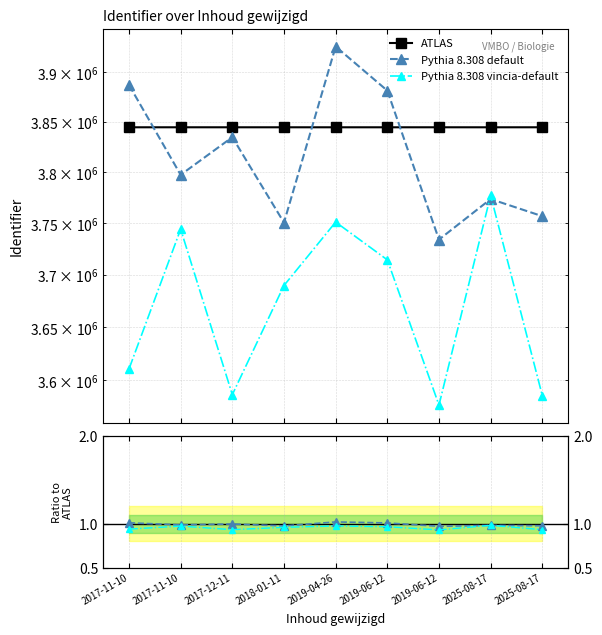

What is the approximate value of Vincia / ATLAS at 2019-06-12?

0.9